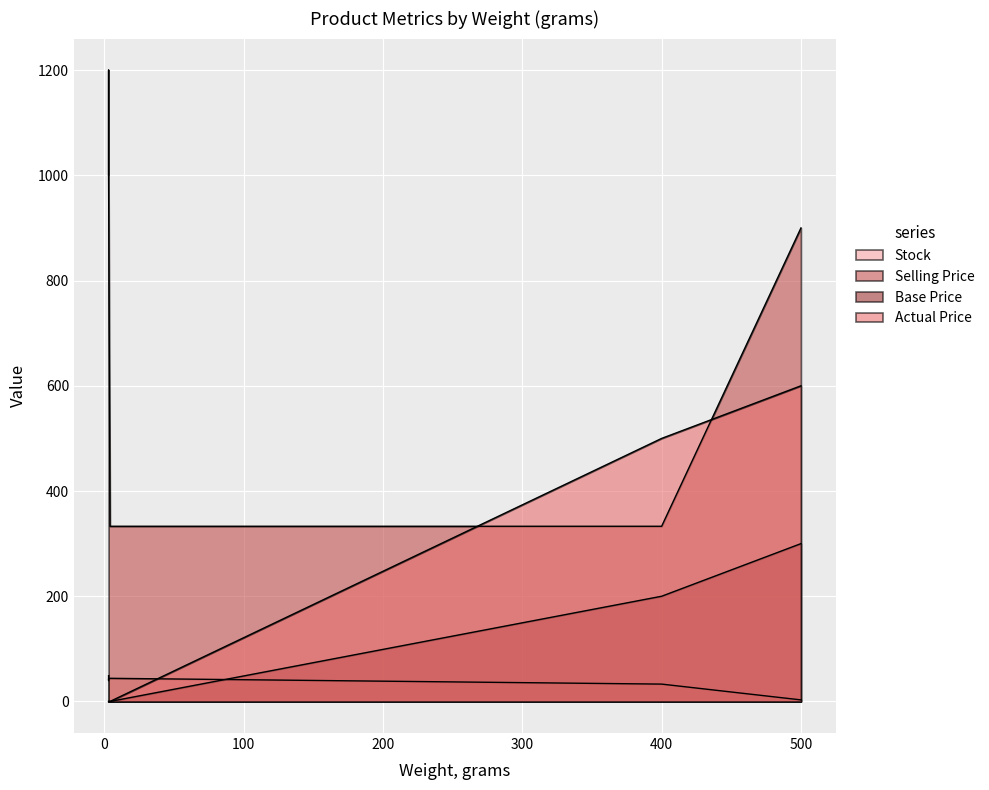

Reading right to left, list all the values displayed in this chart.

Stock: 33	44	44	44	3	43	40	49
Selling Price: 333	333	333	344	900	1000	1200	1000
Base Price: 200	0	0	0	300	0	0	0
Actual Price: 500	0	0	0	600	0	0	0